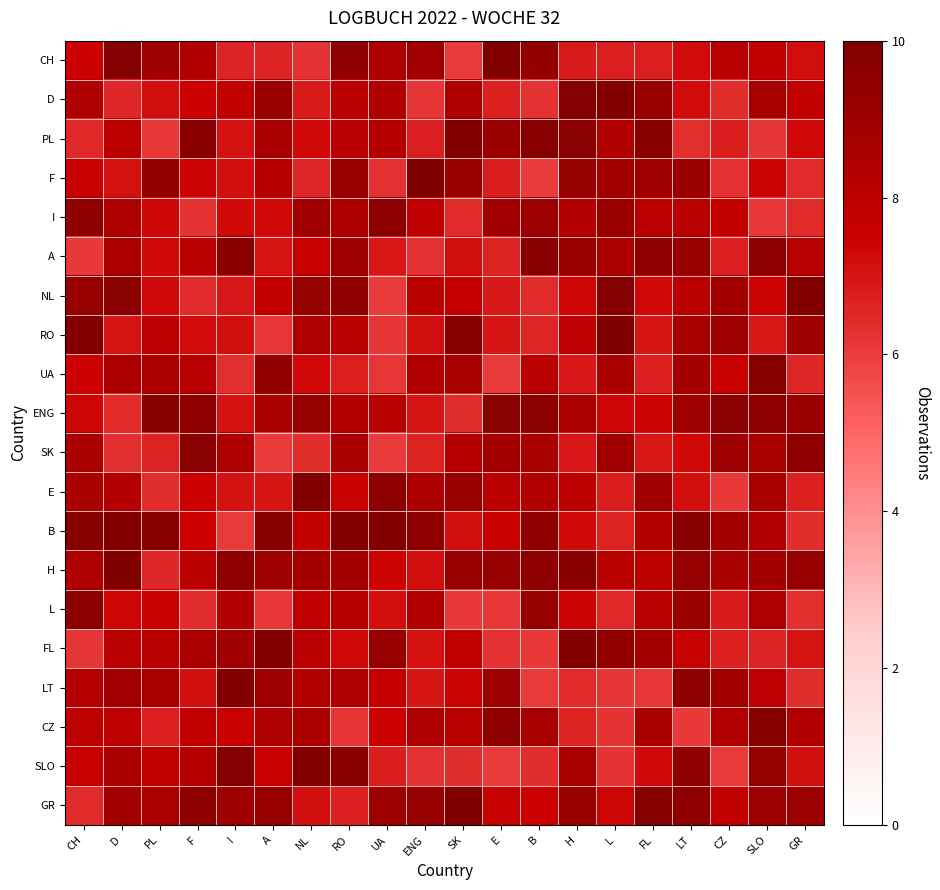

At which category is the sum across all series the highest?

RO